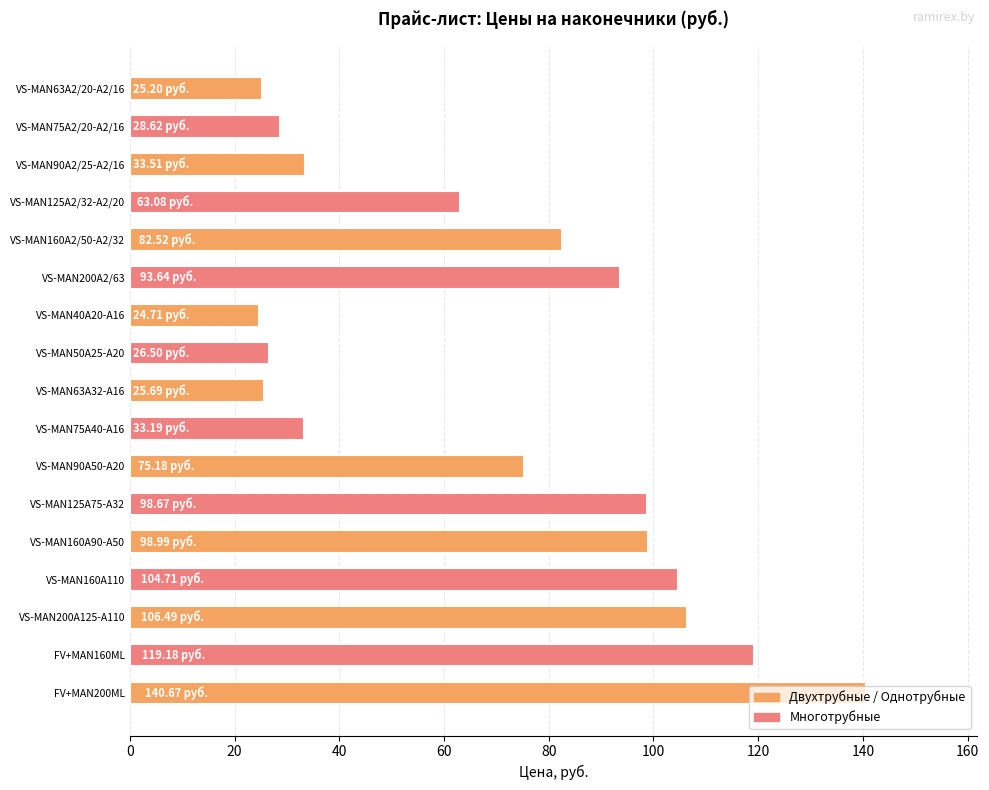

How many distinct data groups are displayed?

1